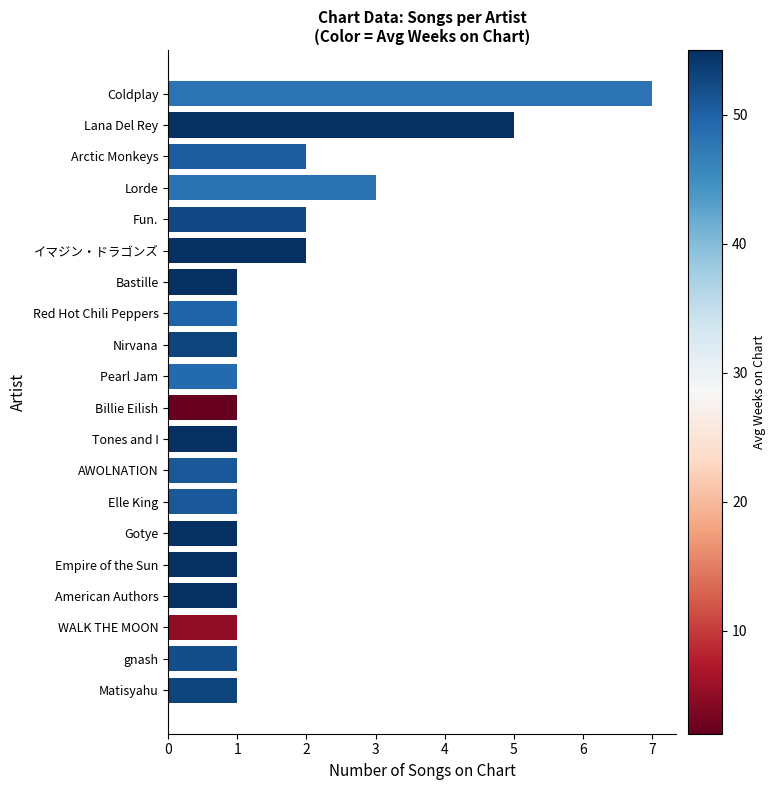

How many categories are shown in the chart?

20